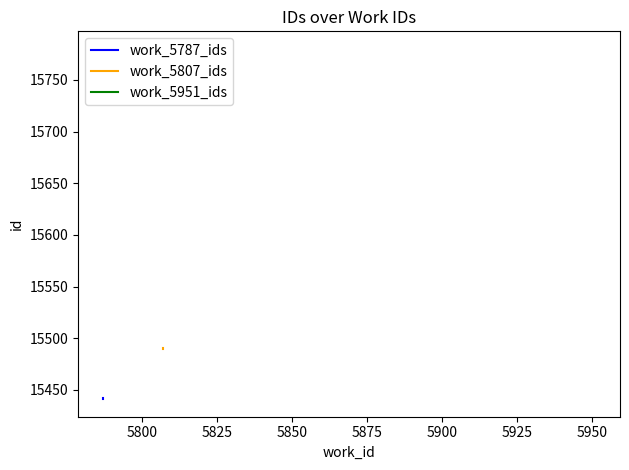

Does the chart have visible grid lines?

No